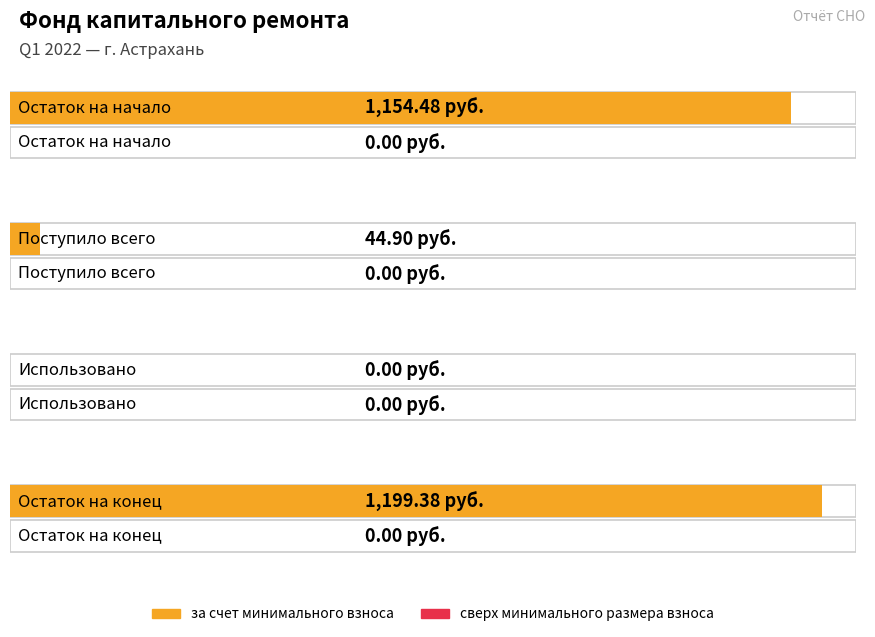

What is the total value across all series at Поступило всего?

44.9